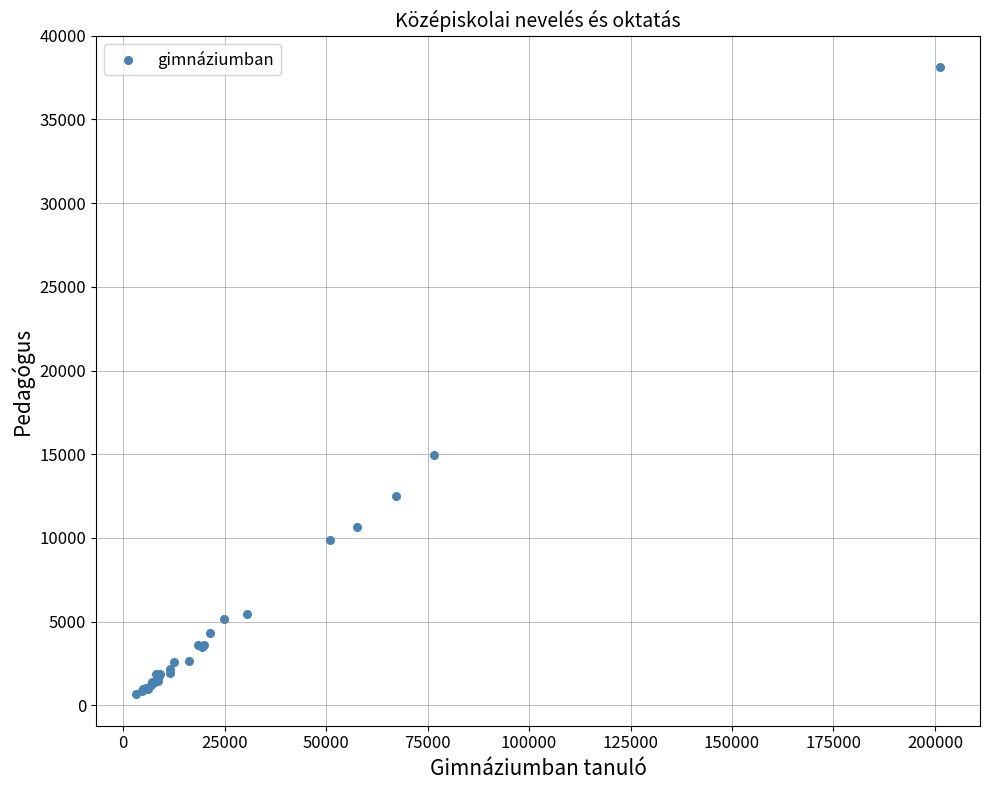

What Y value in the scatter plot is closest to 19397?

14934